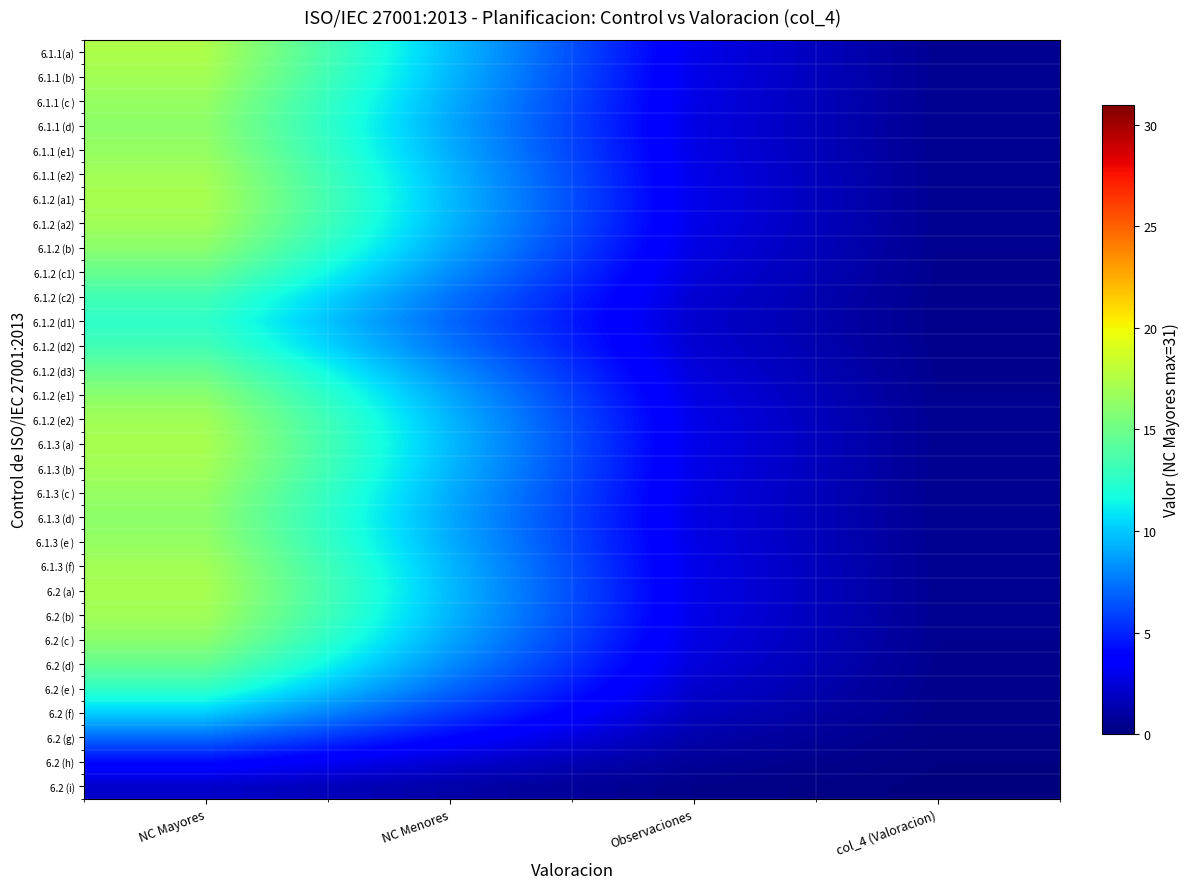

Reading left to right, transcribe all the data shown in this chart.

6.1.1(a): NC Mayores=17.3	NC Menores=9.7	Observaciones=3.0	col_4 (Valoracion)=0.5
6.1.1 (b): NC Mayores=17.0	NC Menores=9.5	Observaciones=2.9	col_4 (Valoracion)=0.5
6.1.1 (c ): NC Mayores=16.4	NC Menores=9.2	Observaciones=2.8	col_4 (Valoracion)=0.5
6.1.1 (d): NC Mayores=16.2	NC Menores=9.1	Observaciones=2.8	col_4 (Valoracion)=0.5
6.1.1 (e1): NC Mayores=16.4	NC Menores=9.2	Observaciones=2.8	col_4 (Valoracion)=0.5
6.1.1 (e2): NC Mayores=17.0	NC Menores=9.5	Observaciones=2.9	col_4 (Valoracion)=0.5
6.1.2 (a1): NC Mayores=17.2	NC Menores=9.6	Observaciones=3.0	col_4 (Valoracion)=0.5
6.1.2 (a2): NC Mayores=16.9	NC Menores=9.5	Observaciones=2.9	col_4 (Valoracion)=0.5
6.1.2 (b): NC Mayores=16.1	NC Menores=9.0	Observaciones=2.8	col_4 (Valoracion)=0.5
6.1.2 (c1): NC Mayores=14.7	NC Menores=8.2	Observaciones=2.5	col_4 (Valoracion)=0.4
6.1.2 (c2): NC Mayores=13.3	NC Menores=7.5	Observaciones=2.3	col_4 (Valoracion)=0.4
6.1.2 (d1): NC Mayores=12.6	NC Menores=7.1	Observaciones=2.2	col_4 (Valoracion)=0.4
6.1.2 (d2): NC Mayores=13.3	NC Menores=7.5	Observaciones=2.3	col_4 (Valoracion)=0.4
6.1.2 (d3): NC Mayores=14.7	NC Menores=8.2	Observaciones=2.5	col_4 (Valoracion)=0.4
6.1.2 (e1): NC Mayores=16.1	NC Menores=9.0	Observaciones=2.8	col_4 (Valoracion)=0.5
6.1.2 (e2): NC Mayores=16.9	NC Menores=9.5	Observaciones=2.9	col_4 (Valoracion)=0.5
6.1.3 (a): NC Mayores=17.2	NC Menores=9.6	Observaciones=3.0	col_4 (Valoracion)=0.5
6.1.3 (b): NC Mayores=17.0	NC Menores=9.5	Observaciones=2.9	col_4 (Valoracion)=0.5
6.1.3 (c ): NC Mayores=16.4	NC Menores=9.2	Observaciones=2.8	col_4 (Valoracion)=0.5
6.1.3 (d): NC Mayores=16.2	NC Menores=9.1	Observaciones=2.8	col_4 (Valoracion)=0.5
6.1.3 (e ): NC Mayores=16.4	NC Menores=9.2	Observaciones=2.8	col_4 (Valoracion)=0.5
6.1.3 (f): NC Mayores=17.0	NC Menores=9.5	Observaciones=2.9	col_4 (Valoracion)=0.5
6.2 (a): NC Mayores=17.2	NC Menores=9.6	Observaciones=3.0	col_4 (Valoracion)=0.5
6.2 (b): NC Mayores=16.9	NC Menores=9.5	Observaciones=2.9	col_4 (Valoracion)=0.5
6.2 (c ): NC Mayores=16.0	NC Menores=9.0	Observaciones=2.8	col_4 (Valoracion)=0.5
6.2 (d): NC Mayores=14.6	NC Menores=8.2	Observaciones=2.5	col_4 (Valoracion)=0.4
6.2 (e ): NC Mayores=12.6	NC Menores=7.1	Observaciones=2.2	col_4 (Valoracion)=0.4
6.2 (f): NC Mayores=10.1	NC Menores=5.7	Observaciones=1.7	col_4 (Valoracion)=0.3
6.2 (g): NC Mayores=7.1	NC Menores=4.0	Observaciones=1.2	col_4 (Valoracion)=0.2
6.2 (h): NC Mayores=4.1	NC Menores=2.3	Observaciones=0.7	col_4 (Valoracion)=0.1
6.2 (i): NC Mayores=2.1	NC Menores=1.2	Observaciones=0.4	col_4 (Valoracion)=0.1